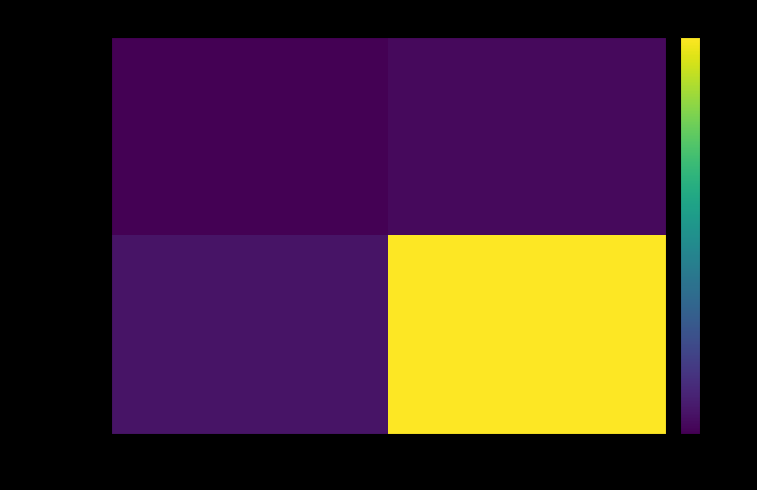

Reading left to right, transcribe all the data shown in this chart.

3d245312…: -1=-1	1=0
b4fbe878…: -1=1	1=37